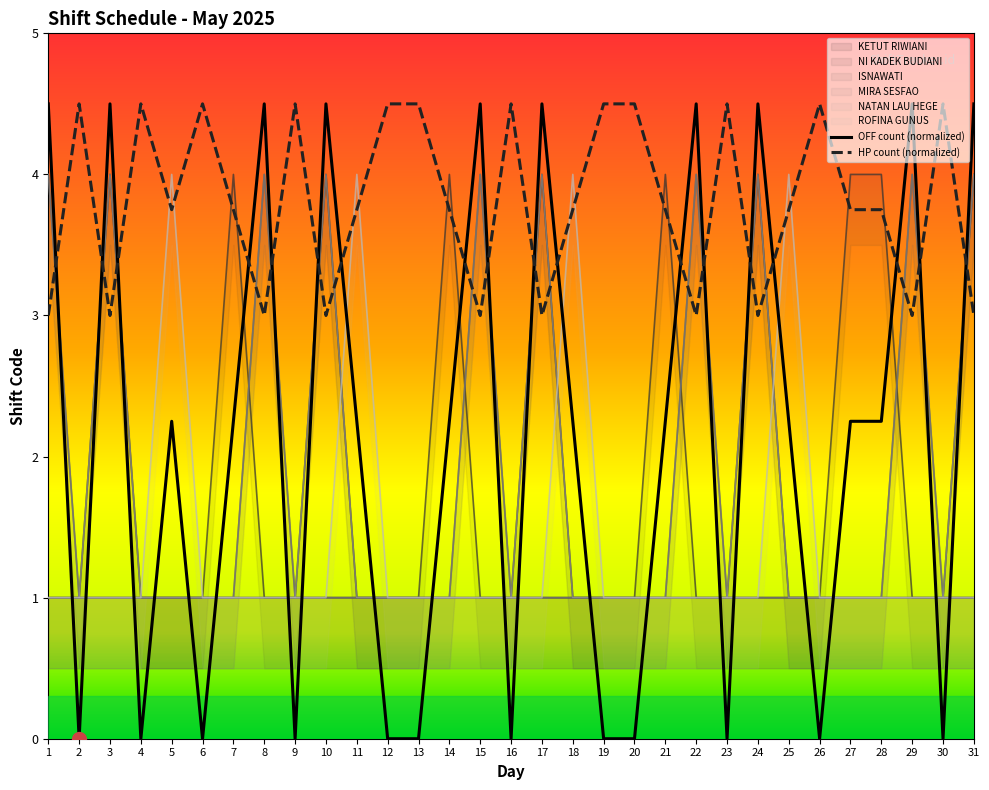

List the labels in order of NI KADEK BUDIANI value, largest first.

7, 14, 21, 27, 28, 1, 2, 3, 4, 5, 6, 8, 9, 10, 11, 12, 13, 15, 16, 17, 18, 19, 20, 22, 23, 24, 25, 26, 29, 30, 31